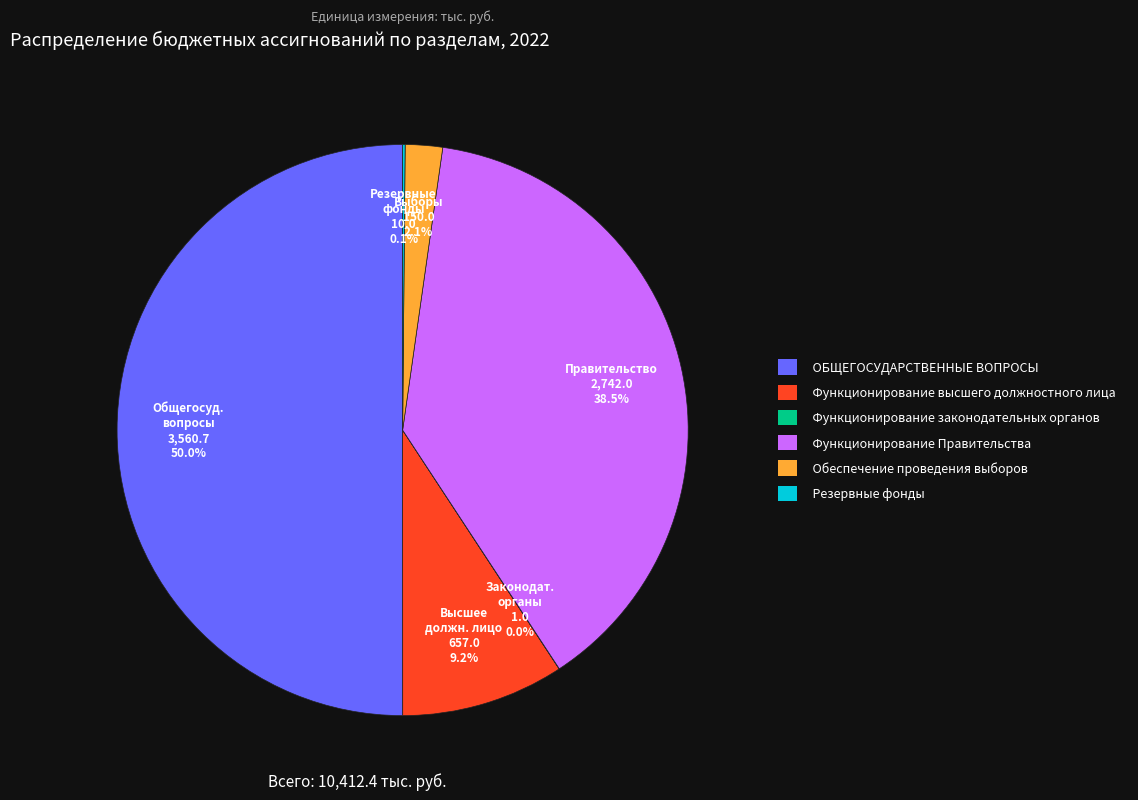

Is the sum of ОБЩЕГОСУДАРСТВЕННЫЕ ВОПРОСЫ and Функционирование высшего должностного лица greater than half?

Yes